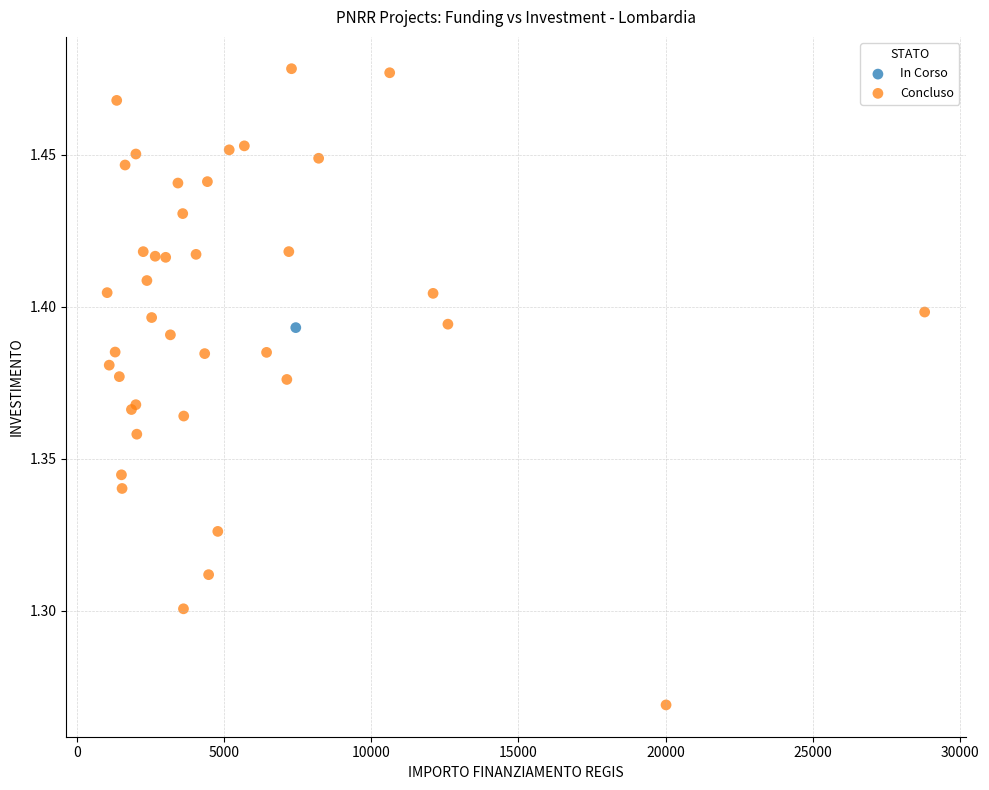

What are all the series names shown in the legend?

In Corso, Concluso